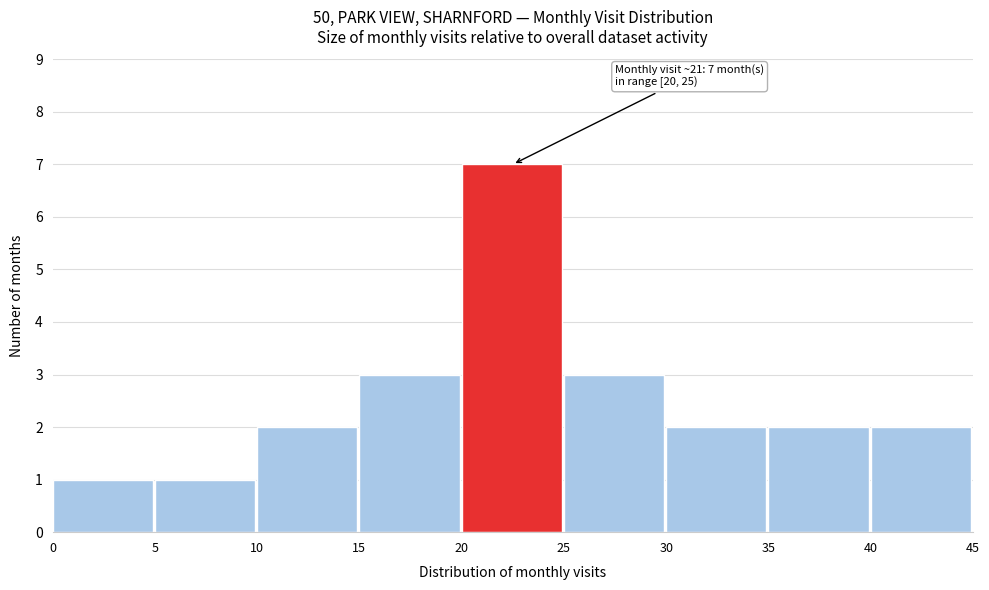

Which range on the x-axis has the tallest bar?

20 to 25